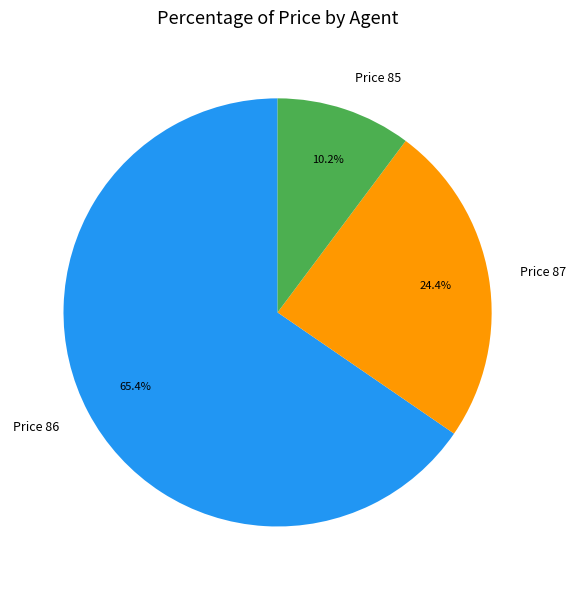

What is the largest slice in the pie chart?

Price 86